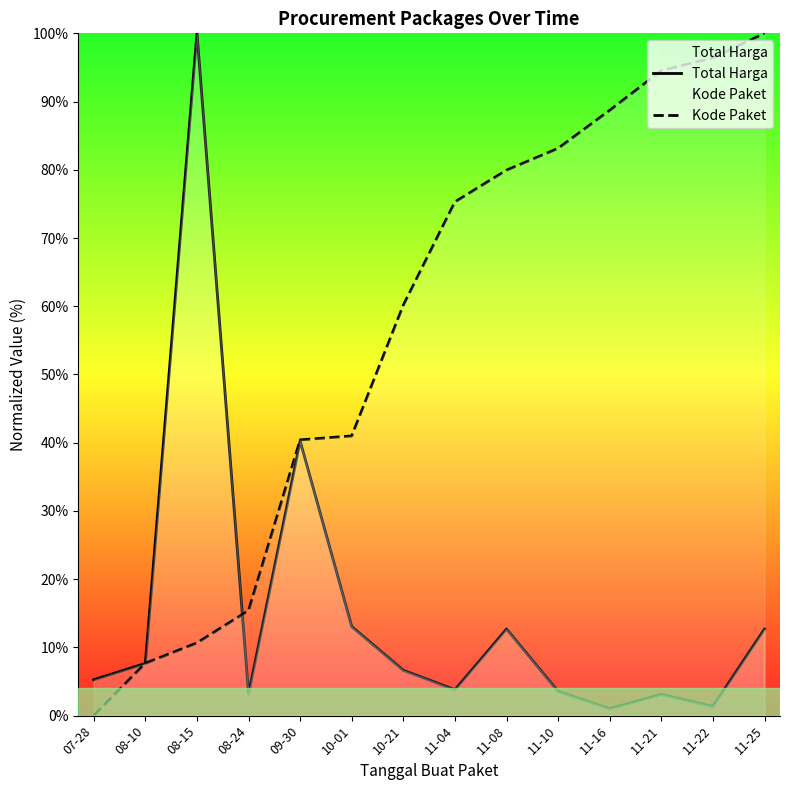

Which series ends up on top after the final intersection of Kode Paket and Total Harga?

Kode Paket